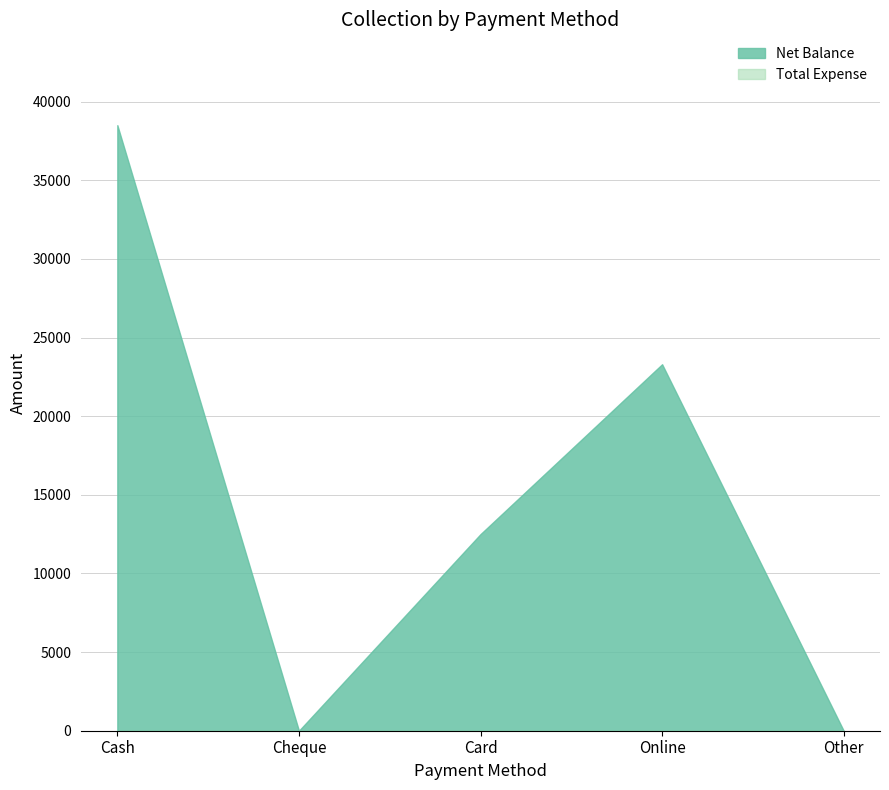

How many series are shown in this chart?

2